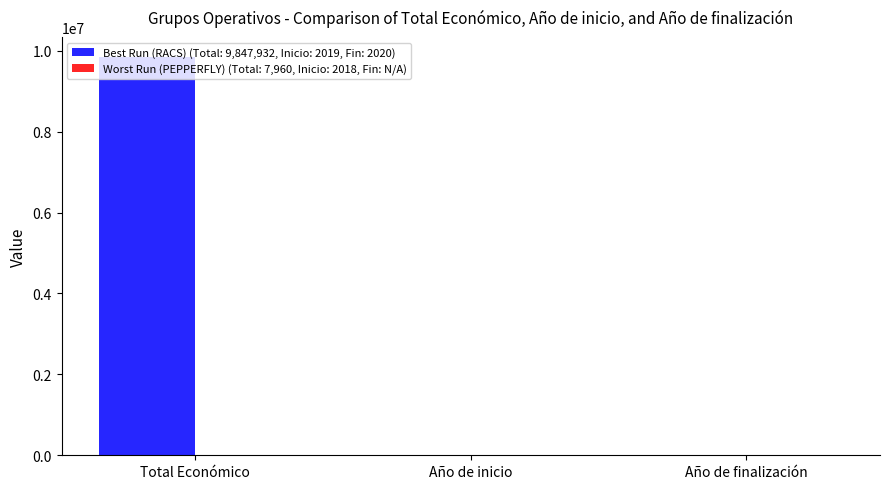

How many data points does each series have?

3